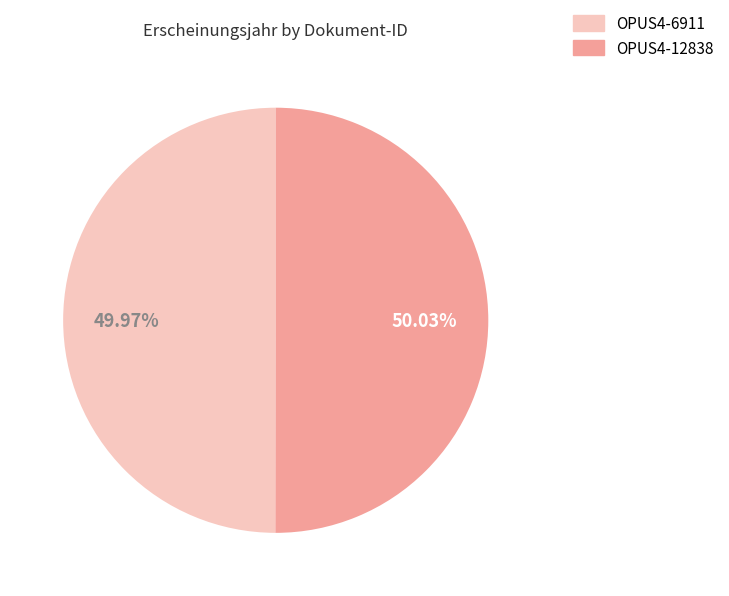

What is the ratio of the value at OPUS4-12838 to the value at OPUS4-6911?

1.0